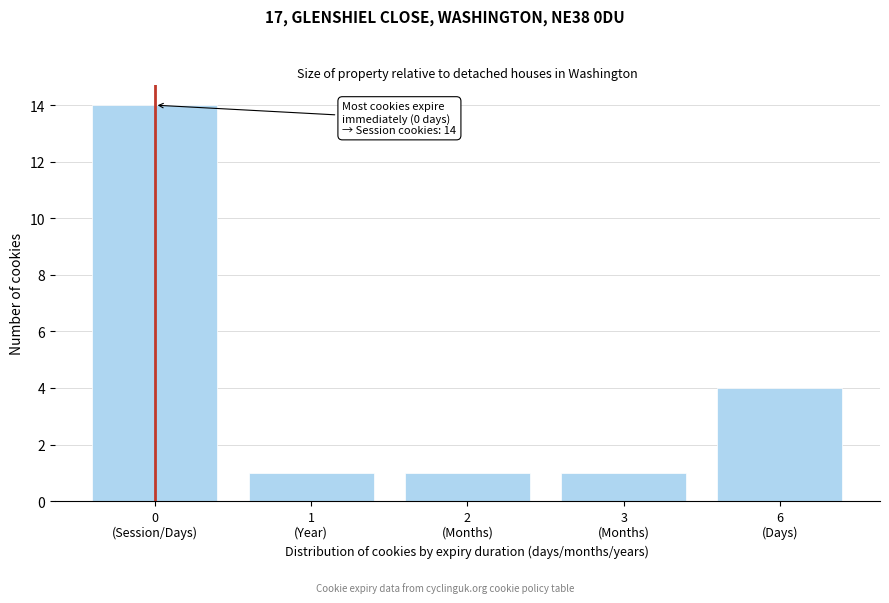

Reading left to right, extract all data points from this chart.

14	1	1	1	4